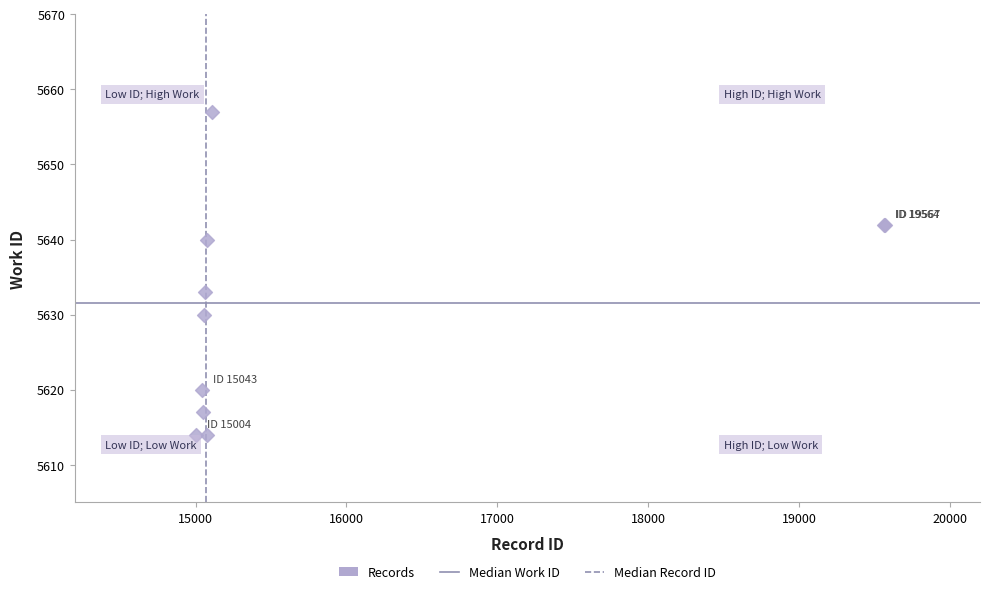

What Y value in the scatter plot is closest to 5635?

5633